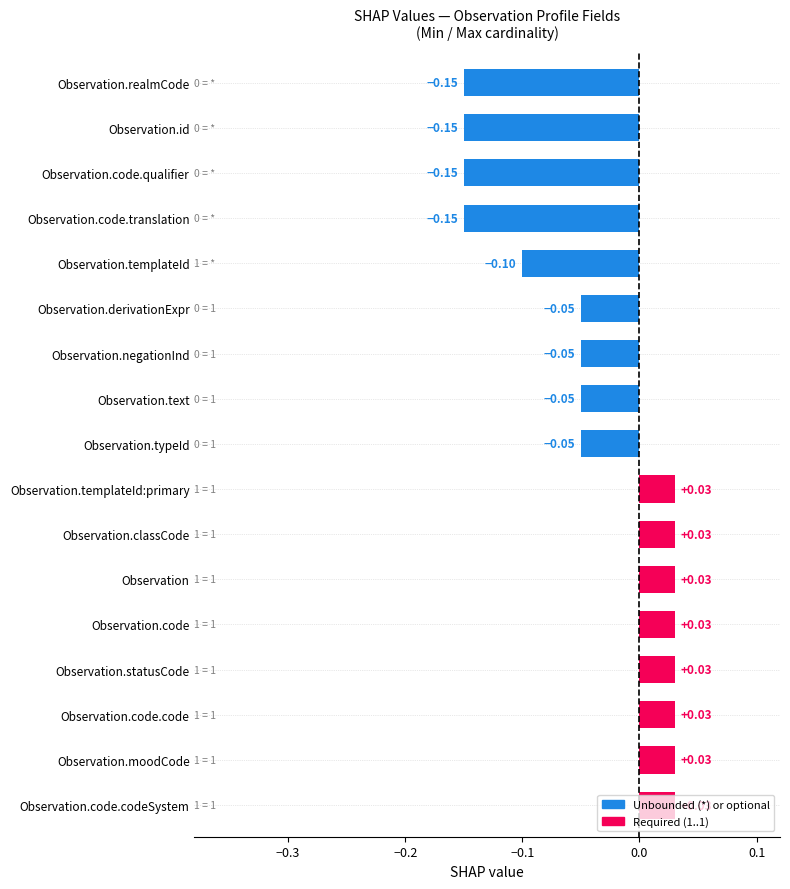

How many bars are there in total?

17